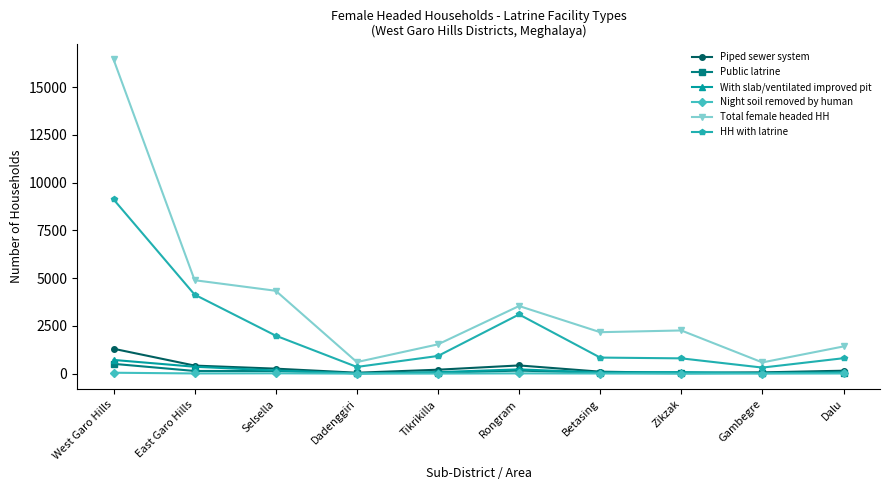

In Total female headed HH, how many points are lower than both neighbors (excluding endpoints)?

3